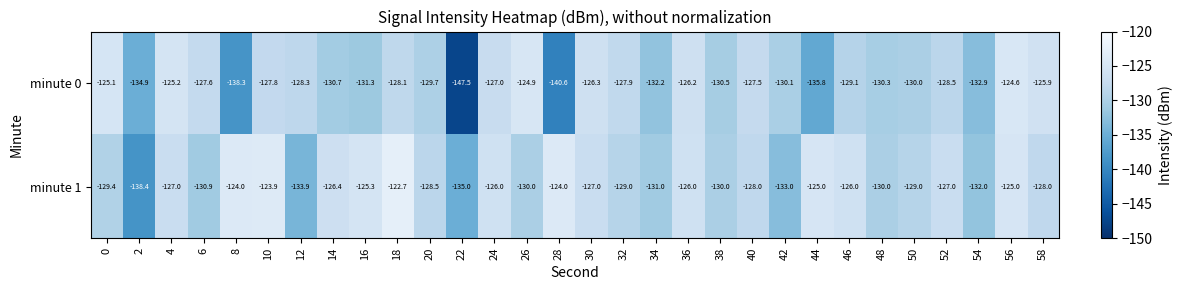

What is the sum of all minute 0 values?

-3904.8